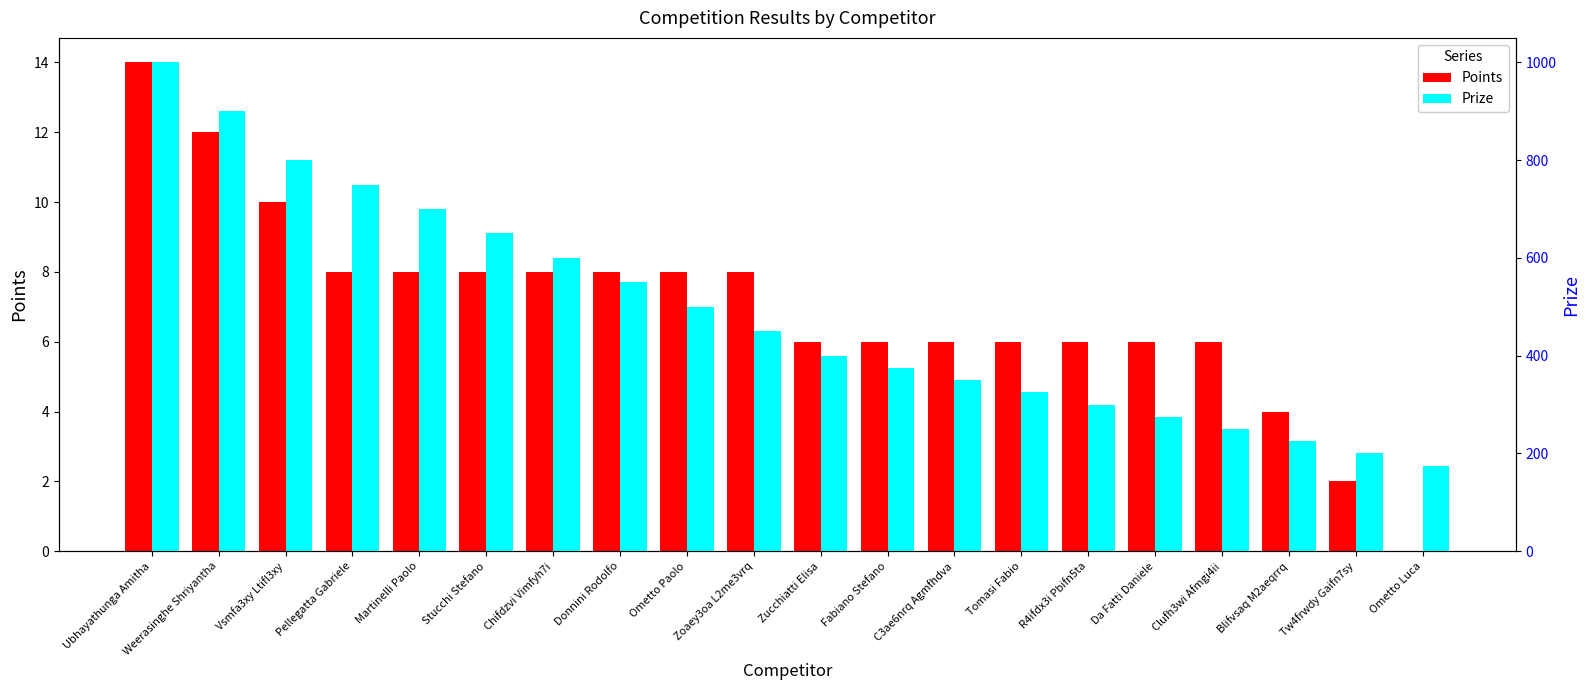

How many values in Points are above zero?

19